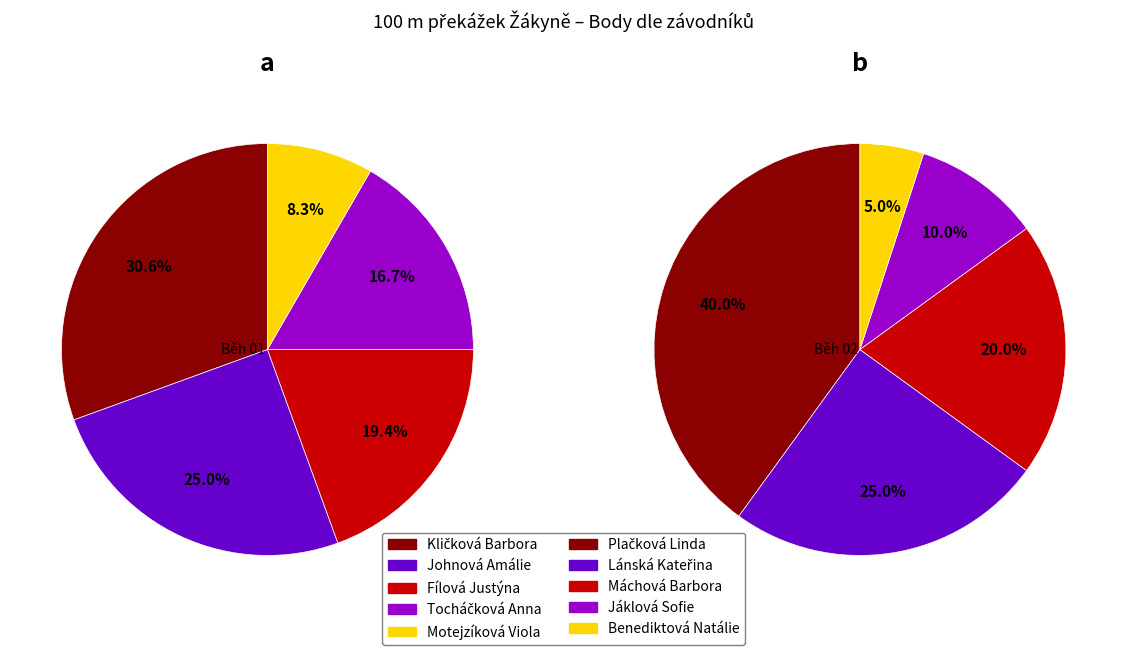

How many slices are in this pie chart?

5